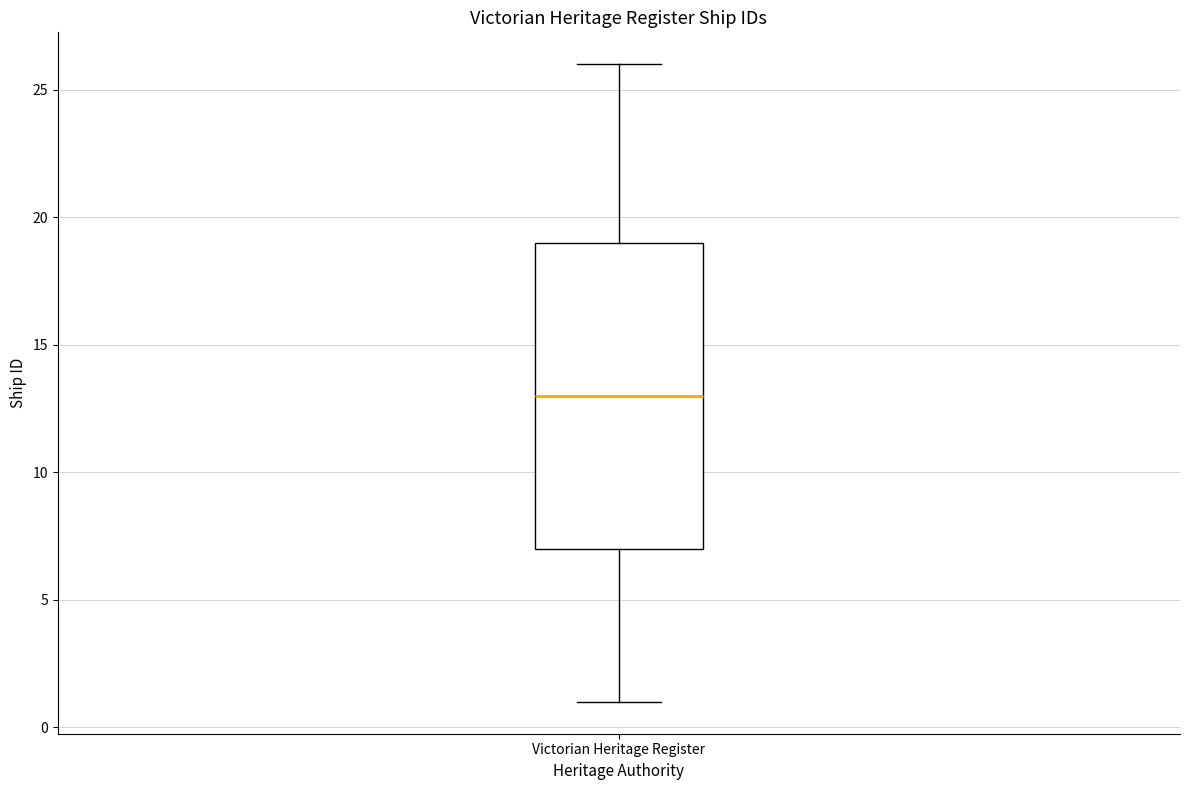

Transcribe this box plot: give where the median line is, the range the box spans, and where the two whiskers end, as read against the y-axis. The values are not printed on the chart, so give them approximately, as read against the axis.

median 13, box 7 to 19, whiskers 1 to 26